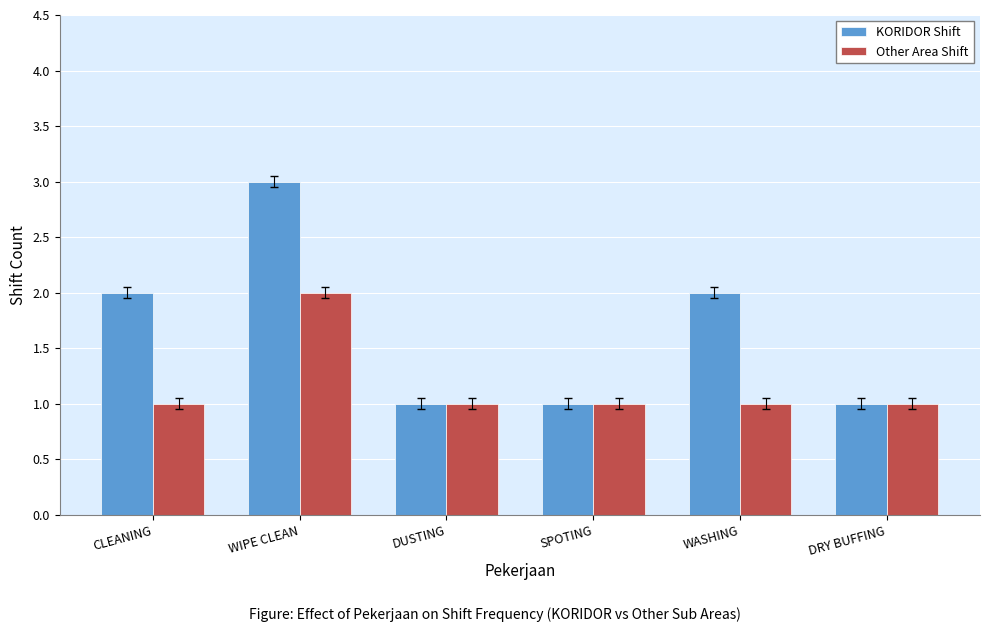

What are all the series names shown in the legend?

KORIDOR Shift, Other Area Shift